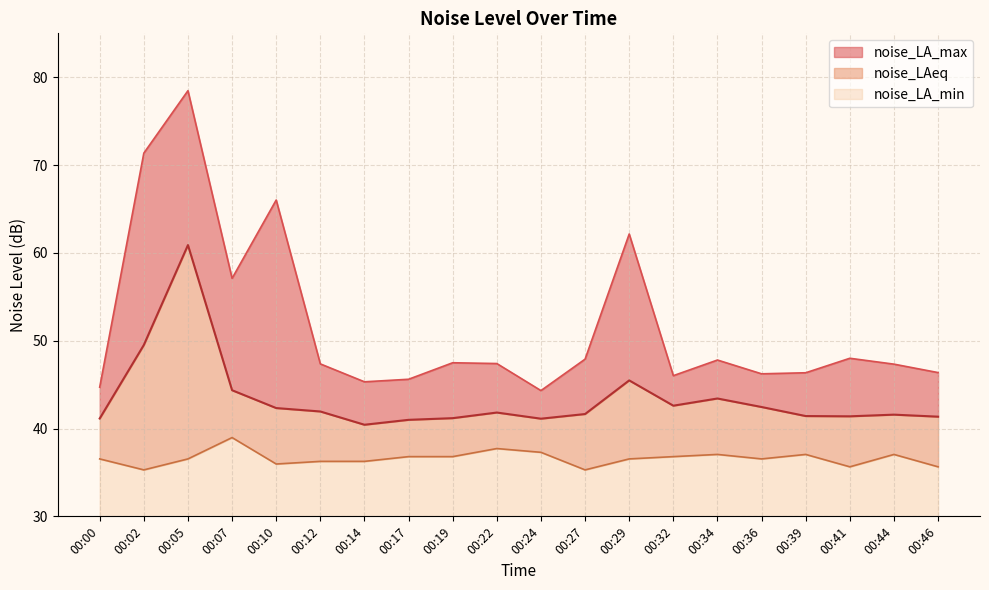

Where is noise_LAeq nearest to the value 50?

00:02